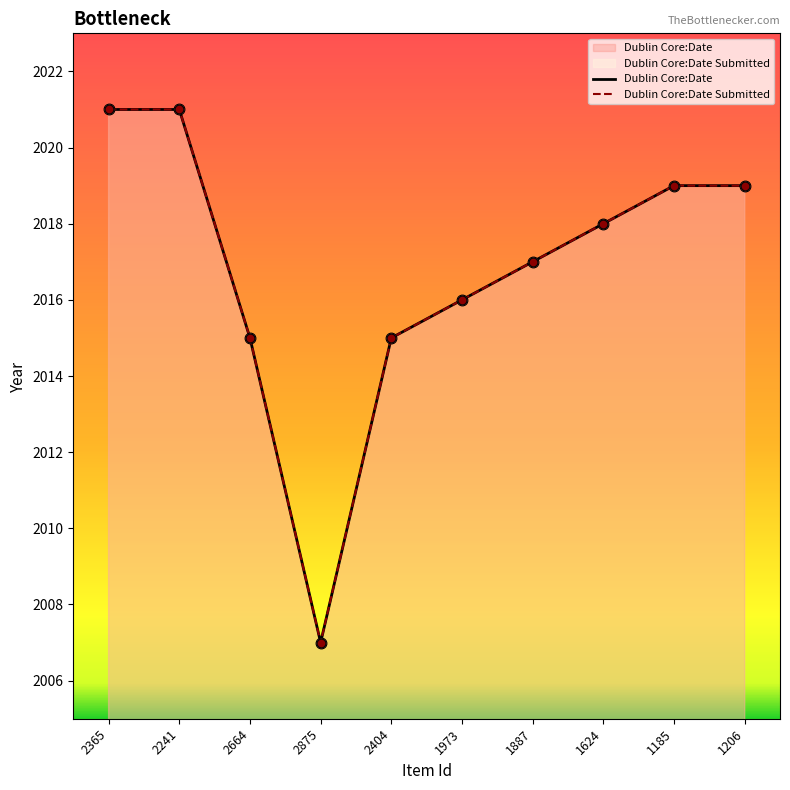

Which series has the largest Y range (max minus min)?

Dublin Core:Date